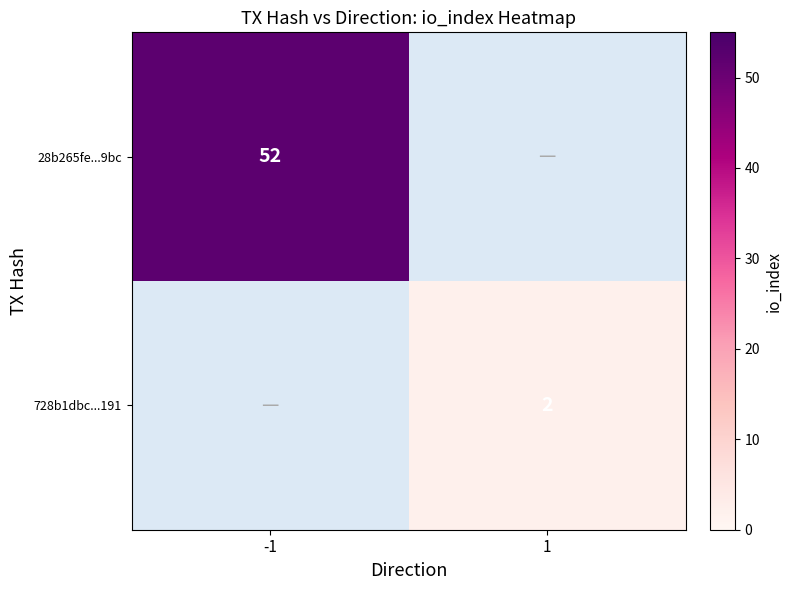

At how many categories does at least one series exceed 22?

1